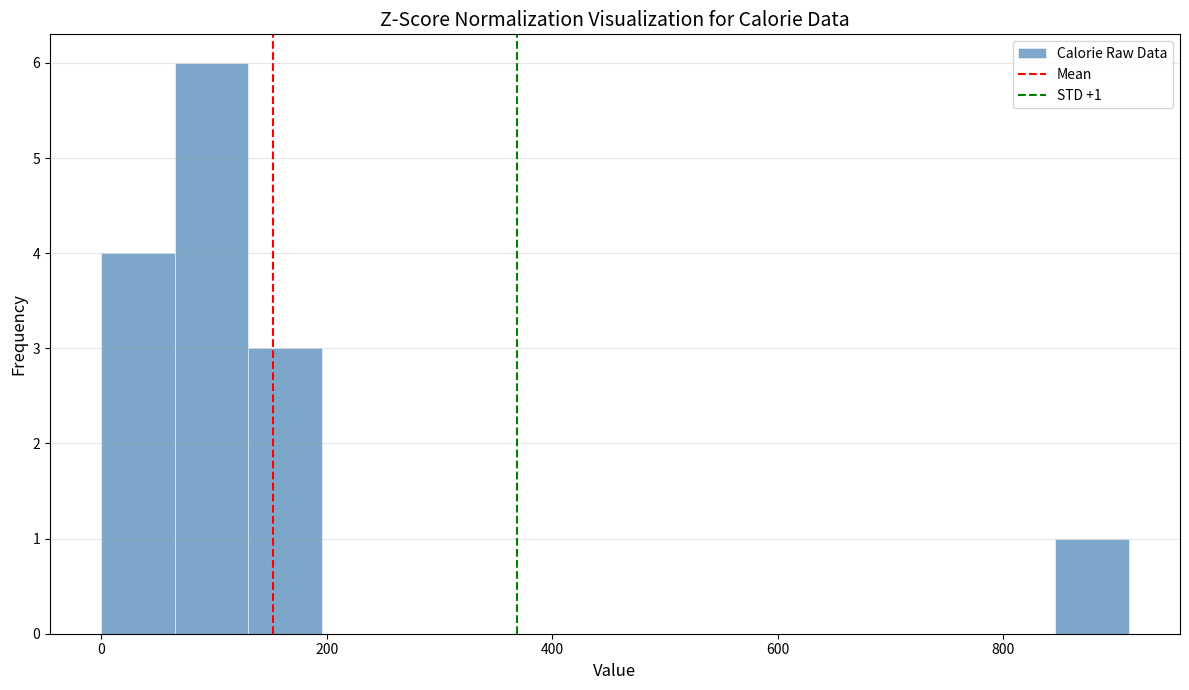

Around what value on the x-axis is the tallest bar? Give the approximate position of its centre, as read against the axis.

100